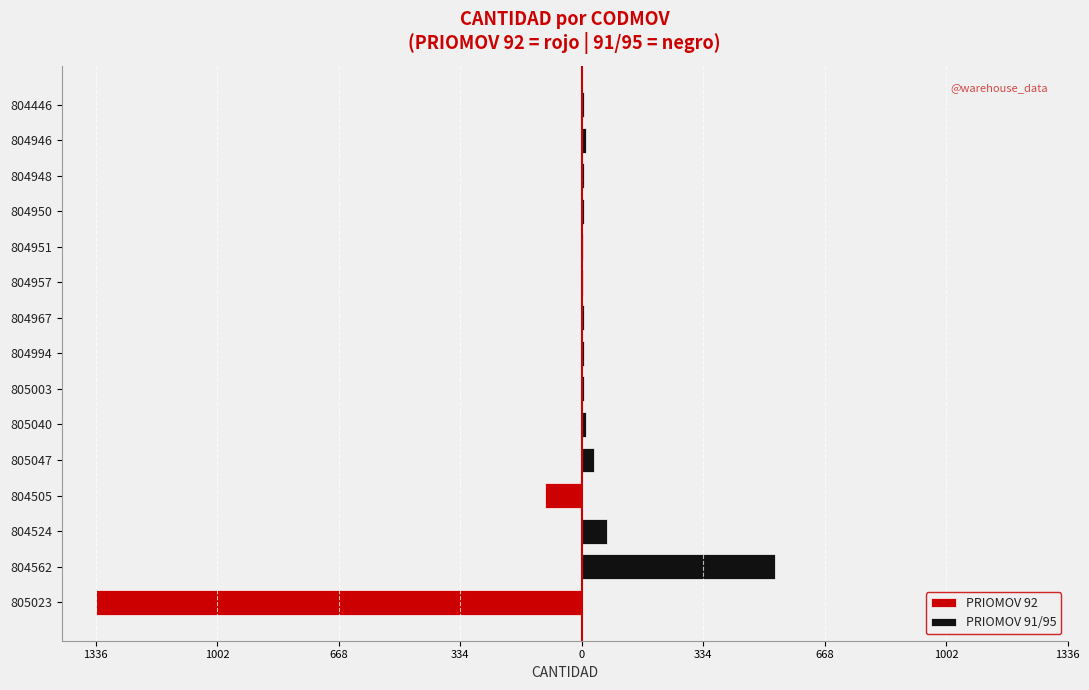

Rank the series by their maximum value, from lowest to highest.

PRIOMOV 92, PRIOMOV 91/95